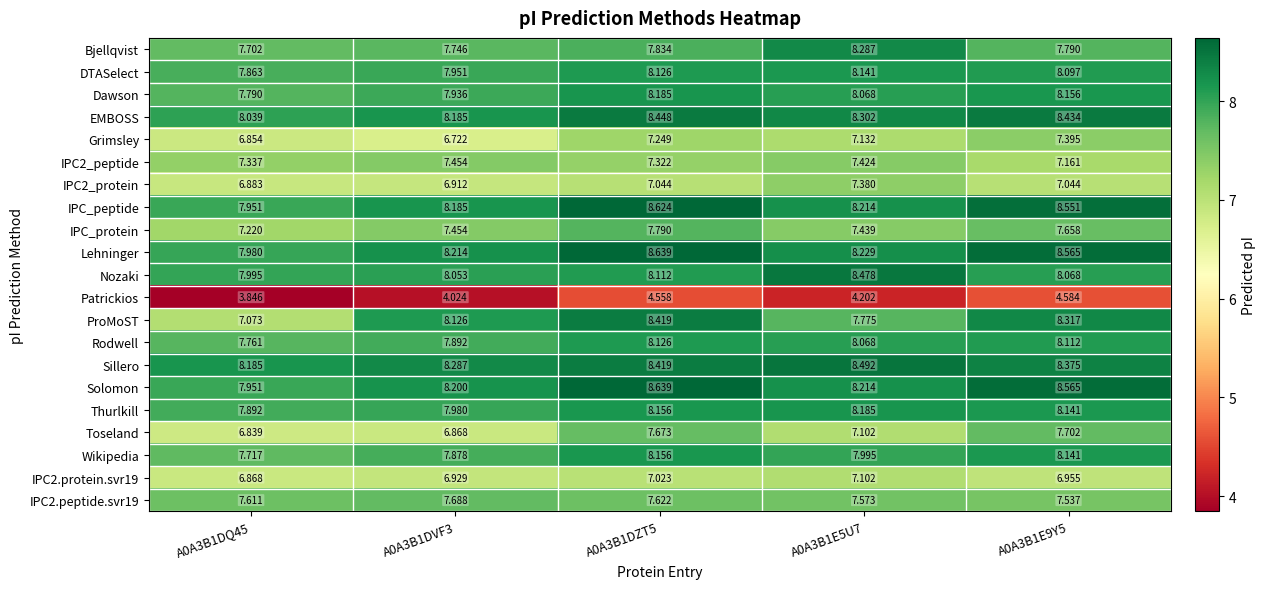

Which series has the largest total across all categories?

Sillero